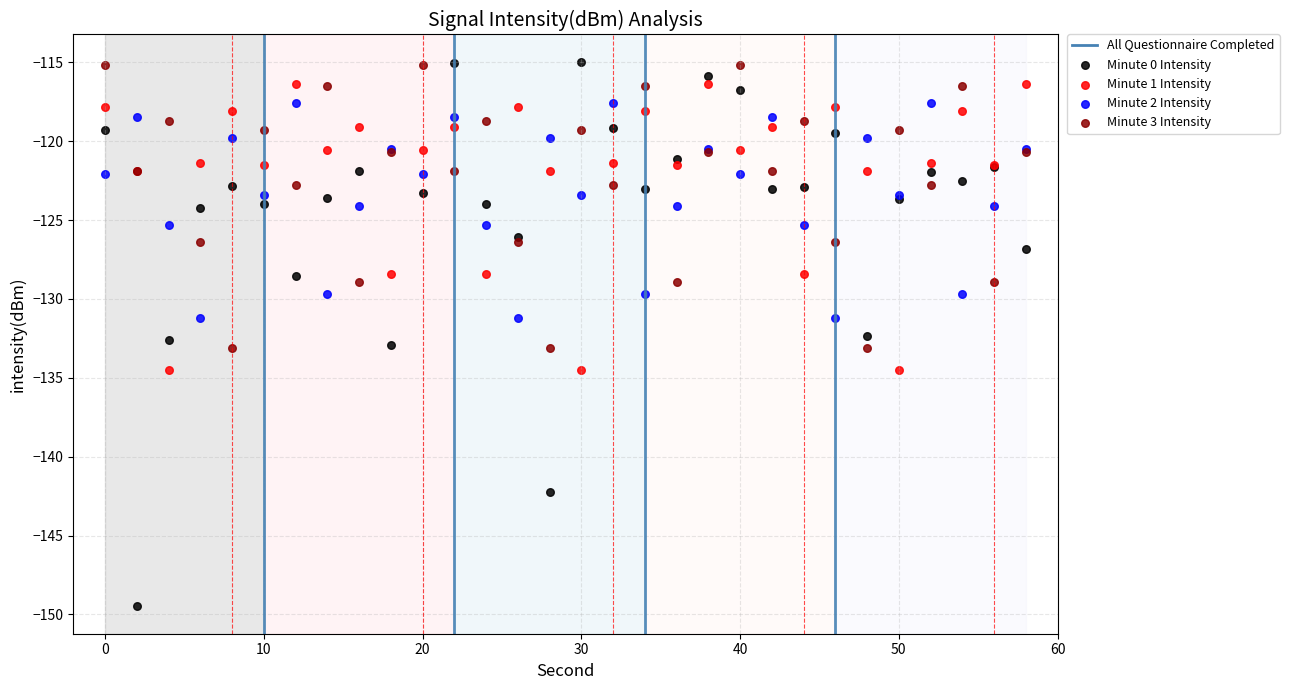

Which series reaches the minimum Y coordinate?

Minute 0 Intensity